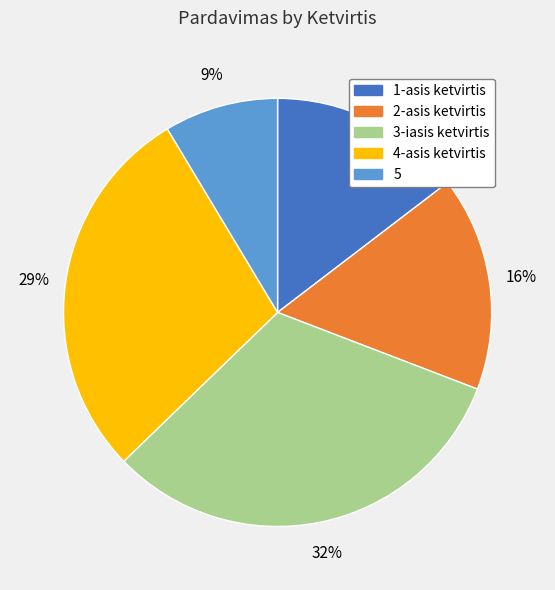

Is it true that 3-iasis ketvirtis is 37% of the pie?

False